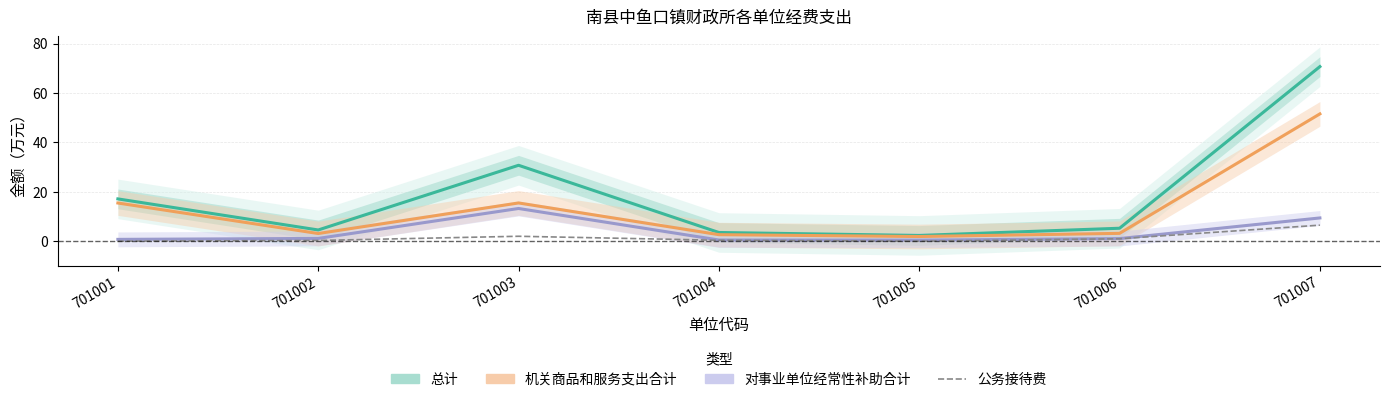

Rank the series at 701005 from highest to lowest value.

总计, 机关商品和服务支出合计, 对事业单位经常性补助合计, 公务接待费